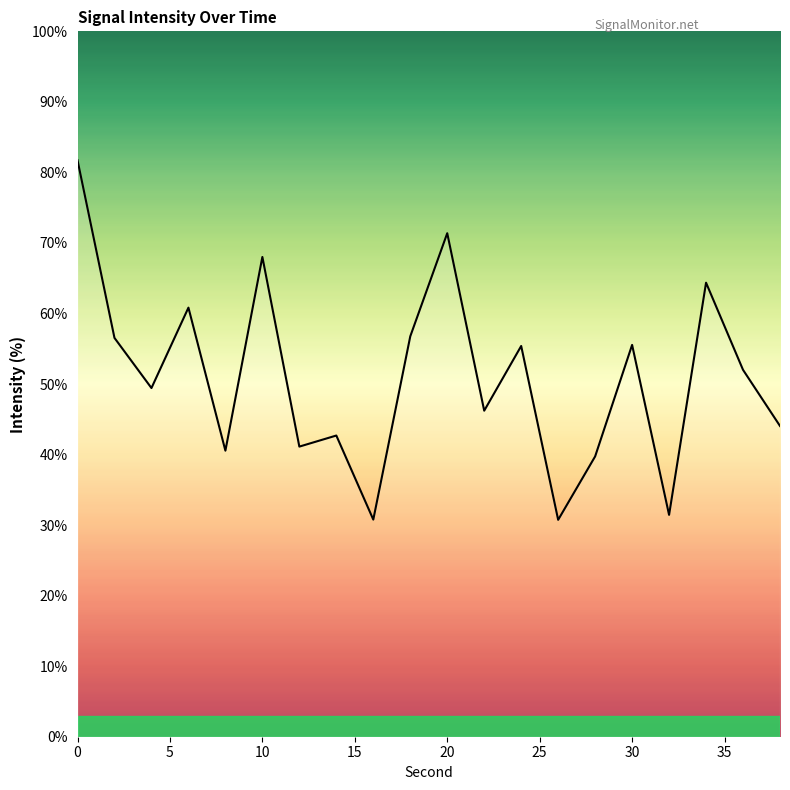

What is the difference between the maximum and minimum values?

51.0